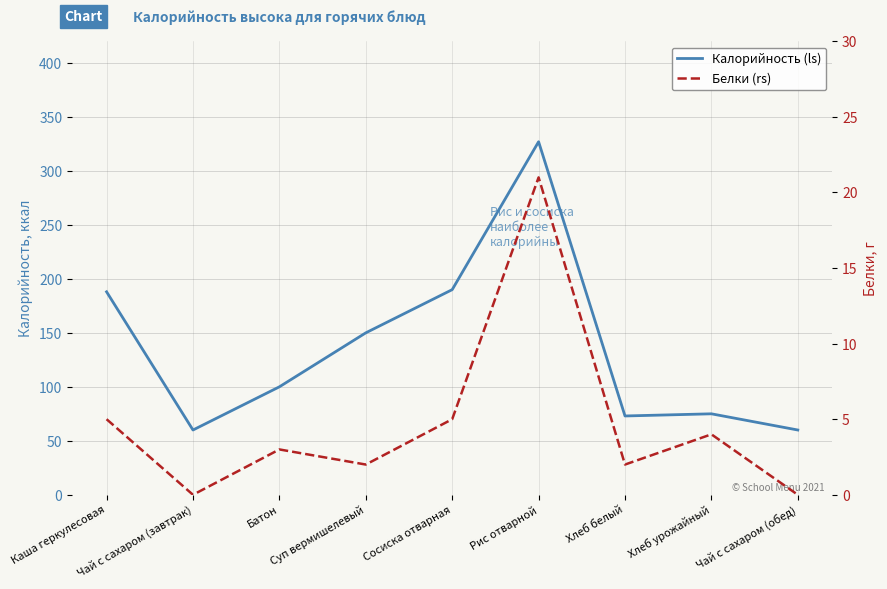

What is the lowest value of the Калорийность (ls) series?

60